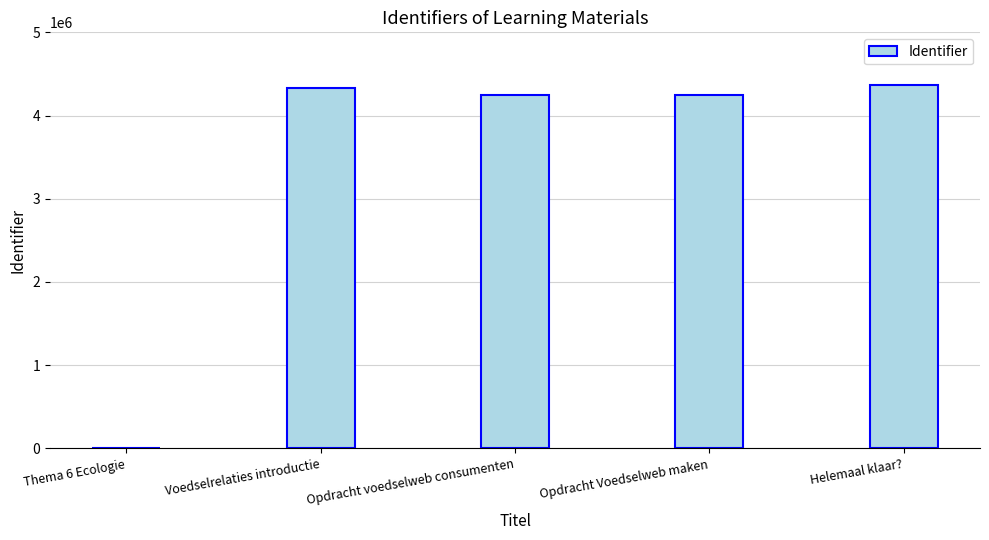

At which label is the value closest to 2182325?

Opdracht voedselweb consumenten